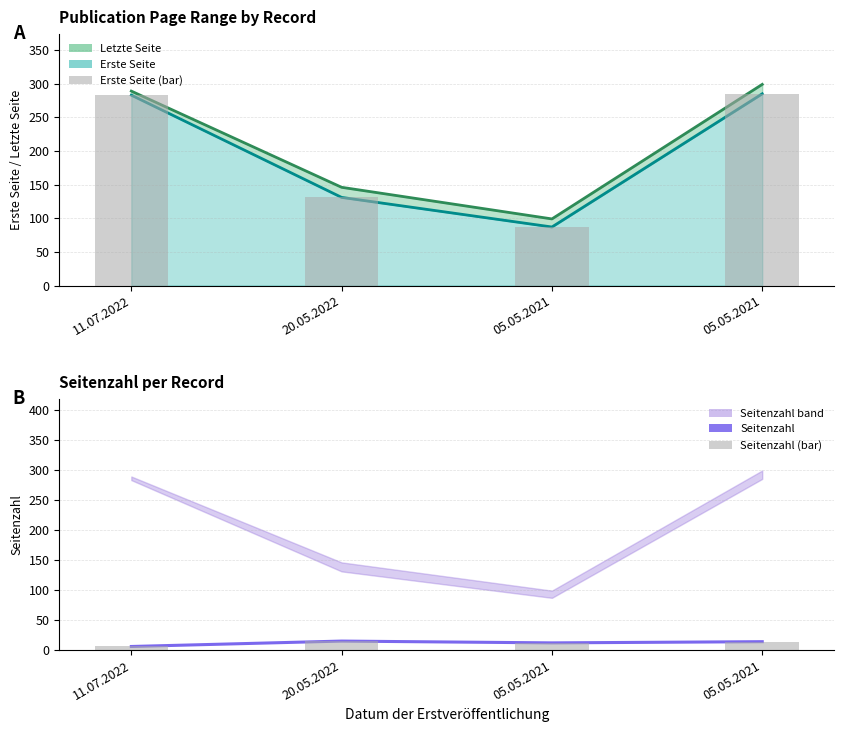

Reading left to right, extract all data points from this chart.

Letzte Seite (line): 289	146	99	299
Erste Seite (line): 283	131	87	285
Erste Seite (bar): 283	131	87	285
Seitenzahl: 6	15	12	14
Seitenzahl (bar): 6	15	12	14